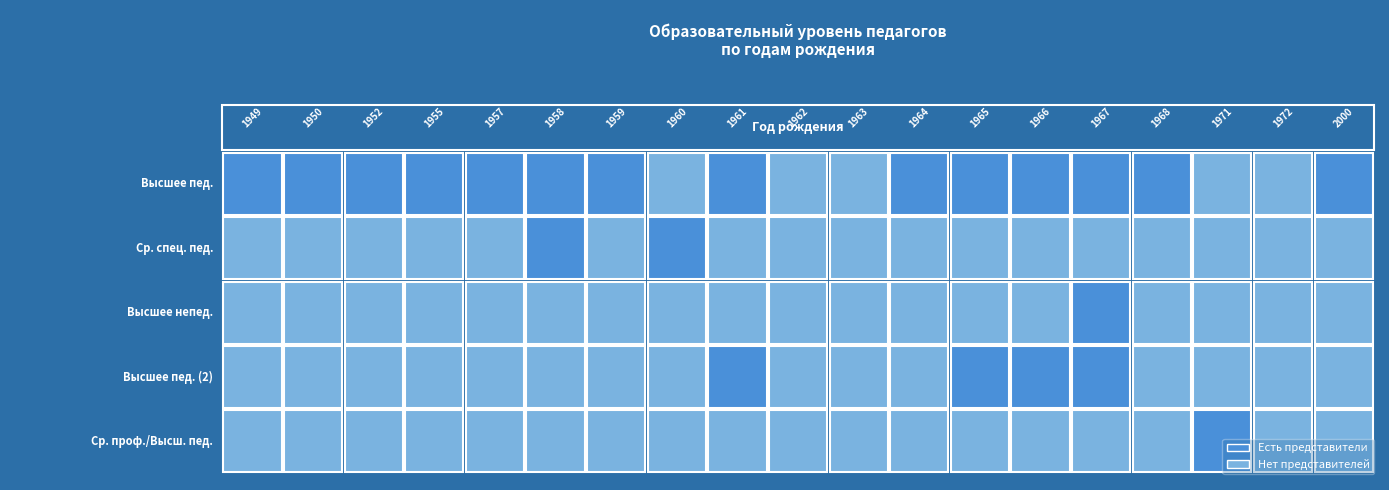

What is the difference between the second highest and minimum values in the среднее специальное педагогическое series?

16